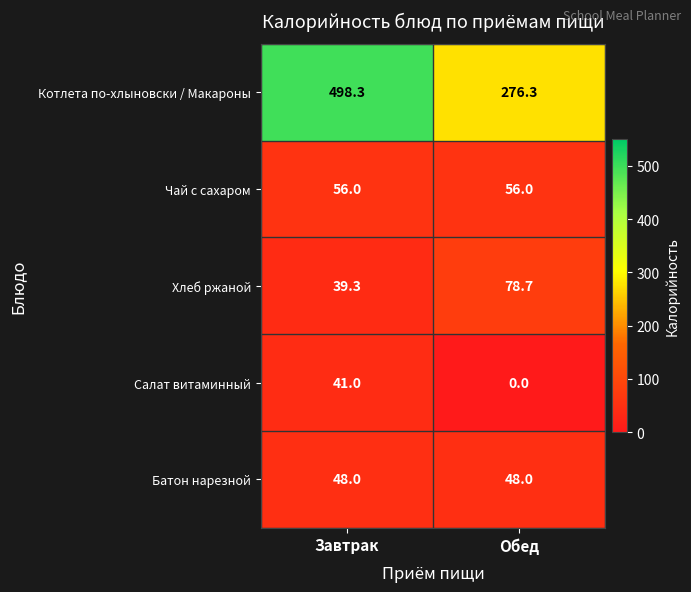

Rank the series at Завтрак from highest to lowest value.

Котлета по-хлыновски / Макароны, Чай с сахаром, Батон нарезной, Салат витаминный, Хлеб ржаной